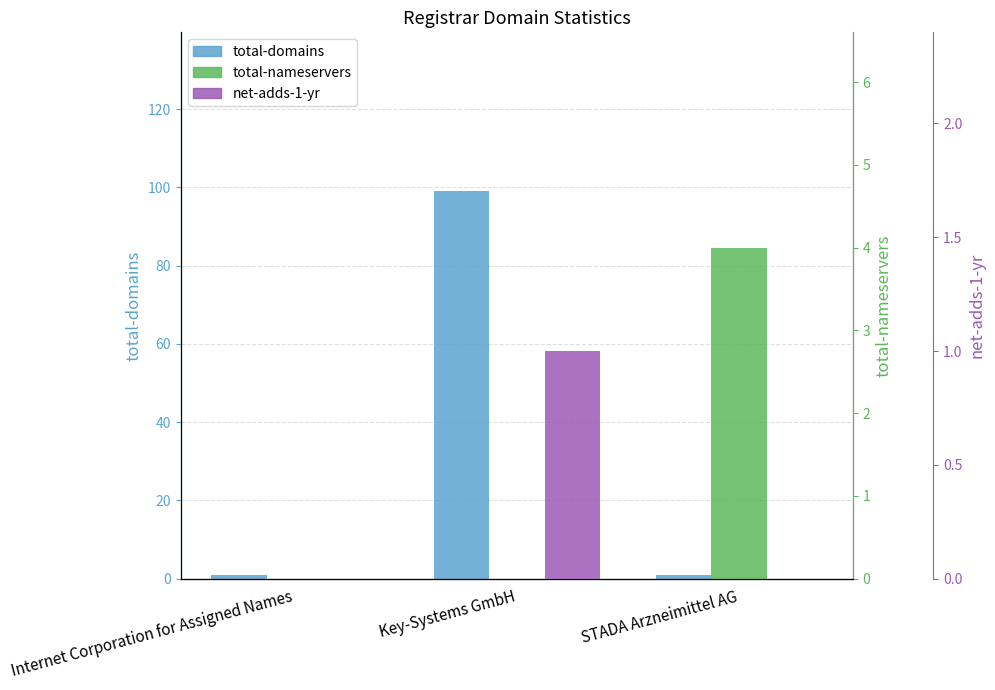

Rank the series by their maximum value, from highest to lowest.

total-domains, total-nameservers, net-adds-1-yr